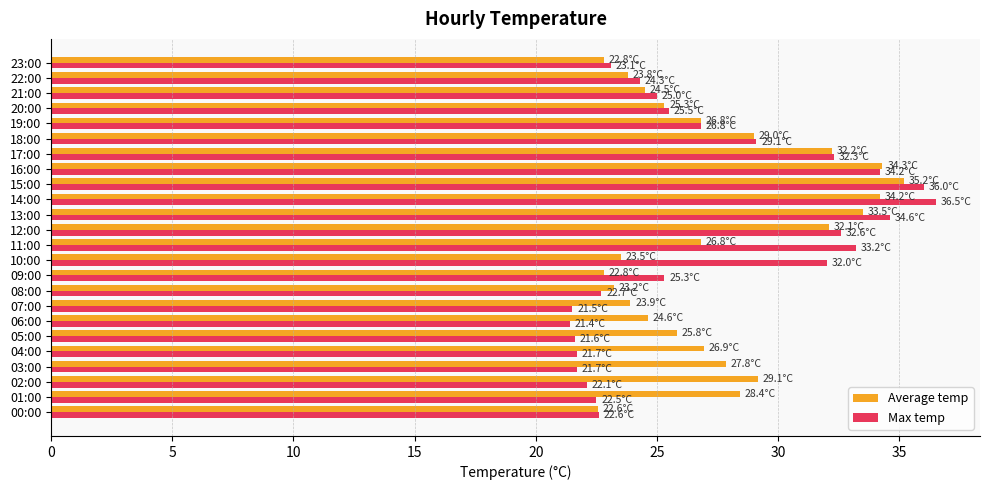

At which label does Max temp reach its peak?

14:00